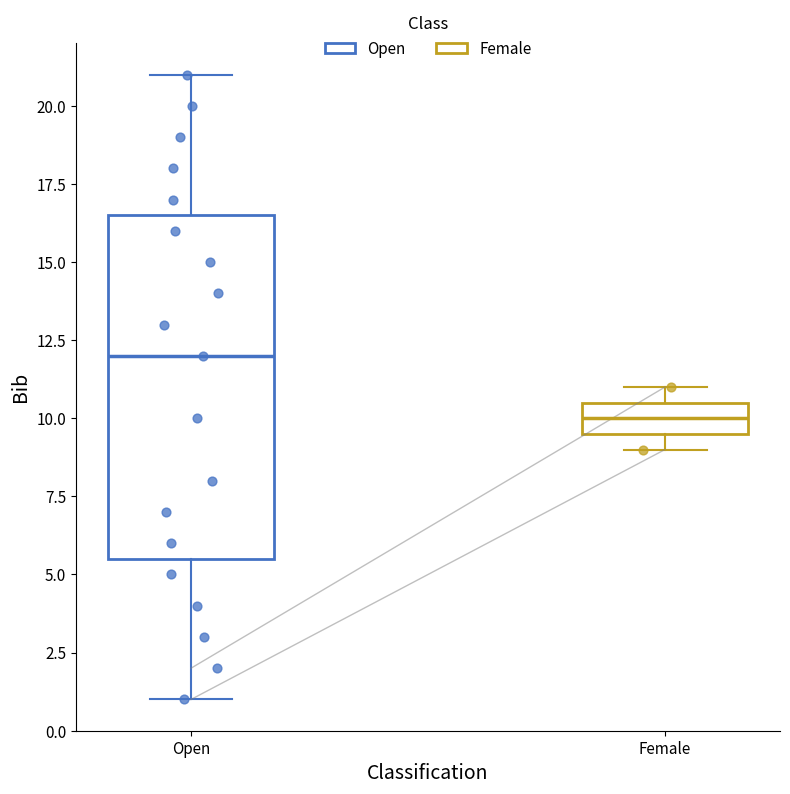

Reading left to right, read every box against the y-axis: the position of its median line, the range the box covers, and the ends of its whiskers. The values are not printed on the chart, so give them approximately, as read against the axis.

Open: median 12.0, box 5.5 to 16.5, whiskers 1.0 to 21.0
Female: median 10.0, box 9.5 to 10.5, whiskers 9.0 to 11.0